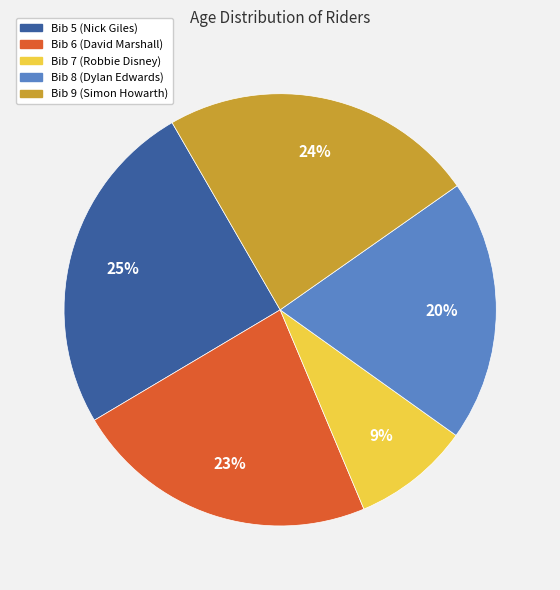

Rank the categories by value from lowest to highest.

Bib 7 (Robbie Disney), Bib 8 (Dylan Edwards), Bib 6 (David Marshall), Bib 9 (Simon Howarth), Bib 5 (Nick Giles)